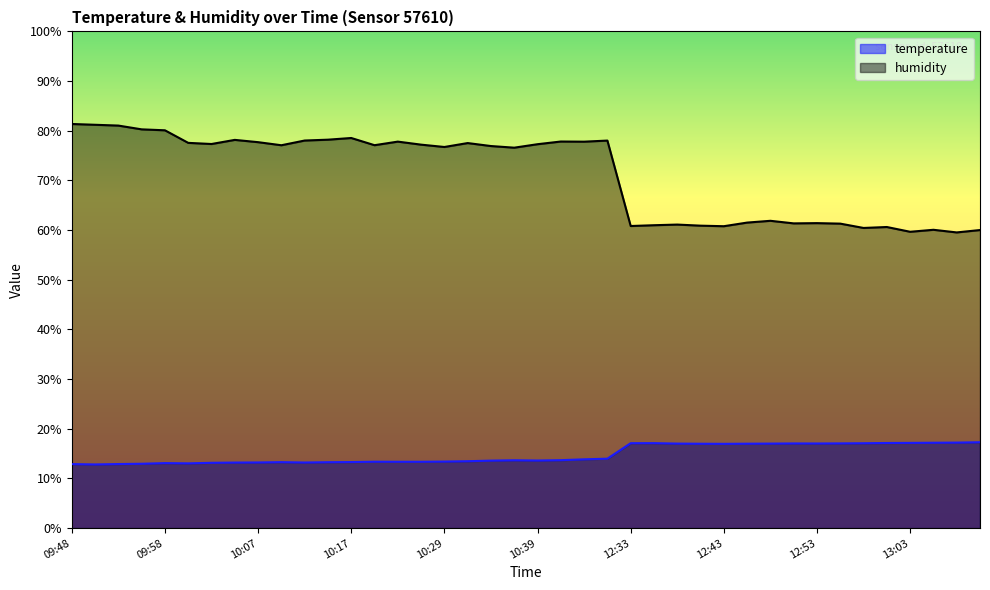

At which category is the sum across all series the highest?

09:48